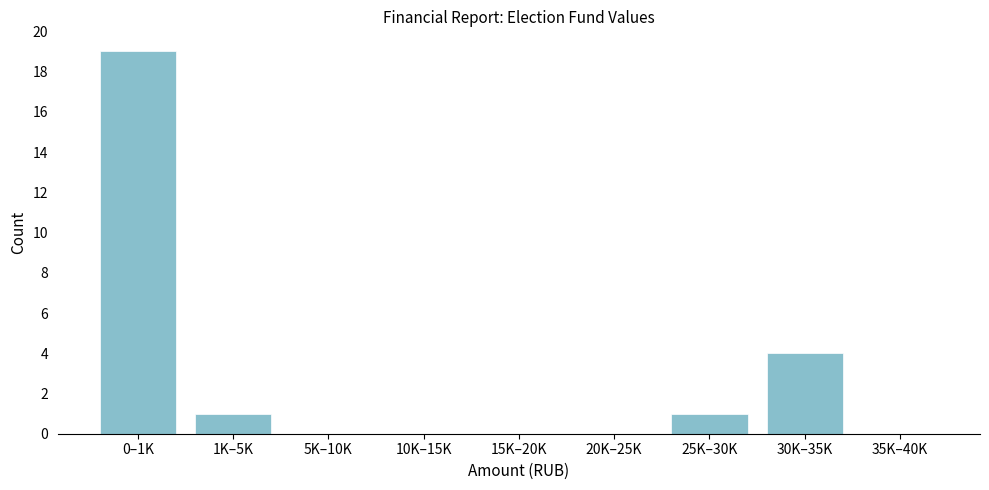

Reading right to left, list all the values displayed in this chart.

35K–40K=0	30K–35K=4	25K–30K=1	20K–25K=0	15K–20K=0	10K–15K=0	5K–10K=0	1K–5K=1	0–1K=19